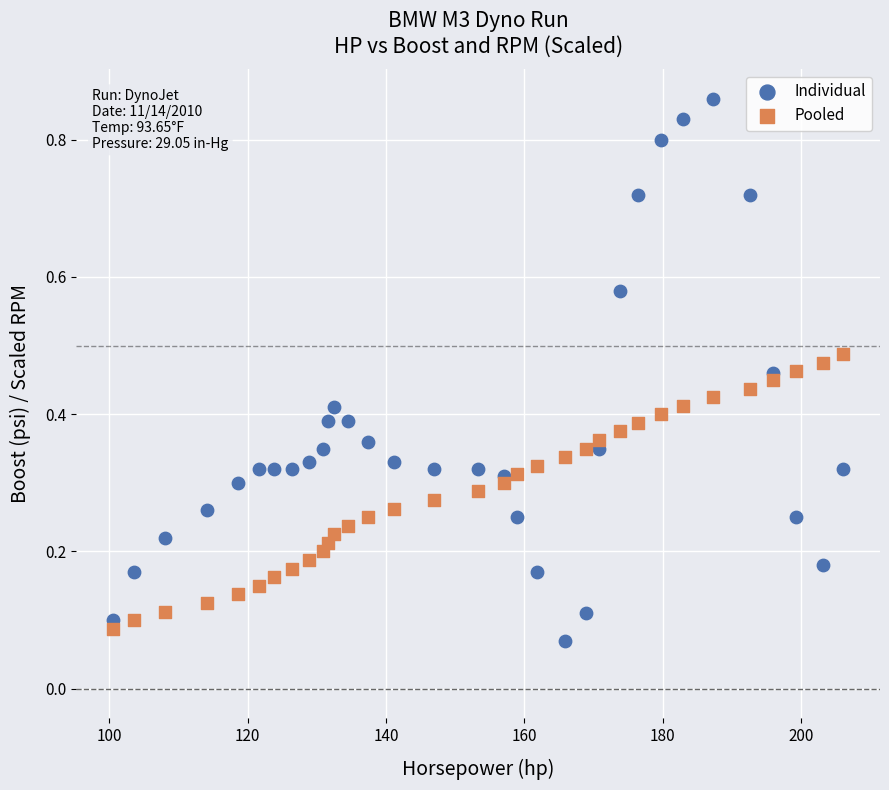

Which series has the largest Y range (max minus min)?

Individual